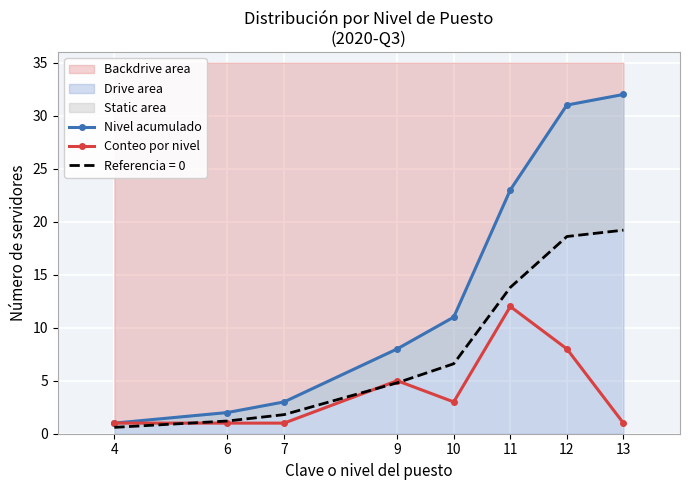

What is the difference between the maximum and minimum values in the Conteo por nivel series?

11